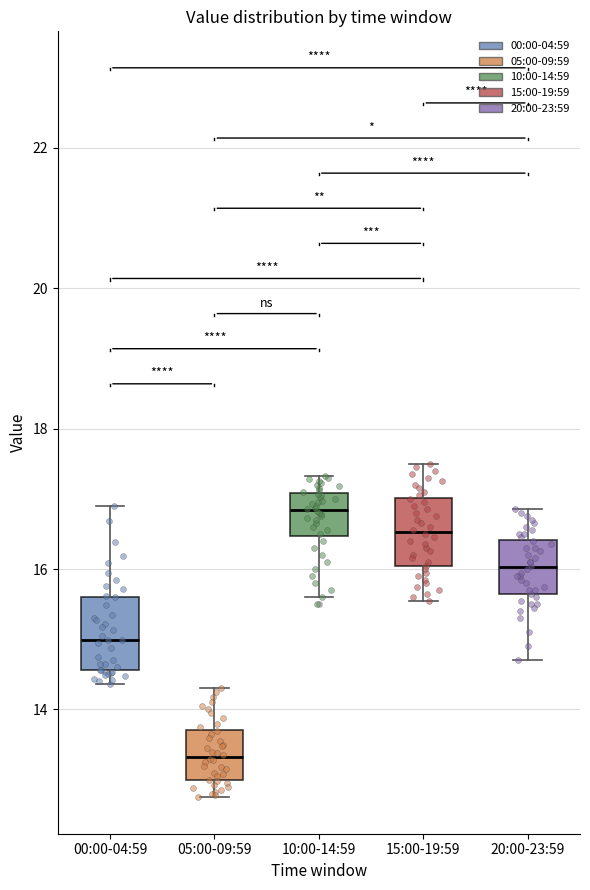

Which box's median line is the lowest?

05:00-09:59